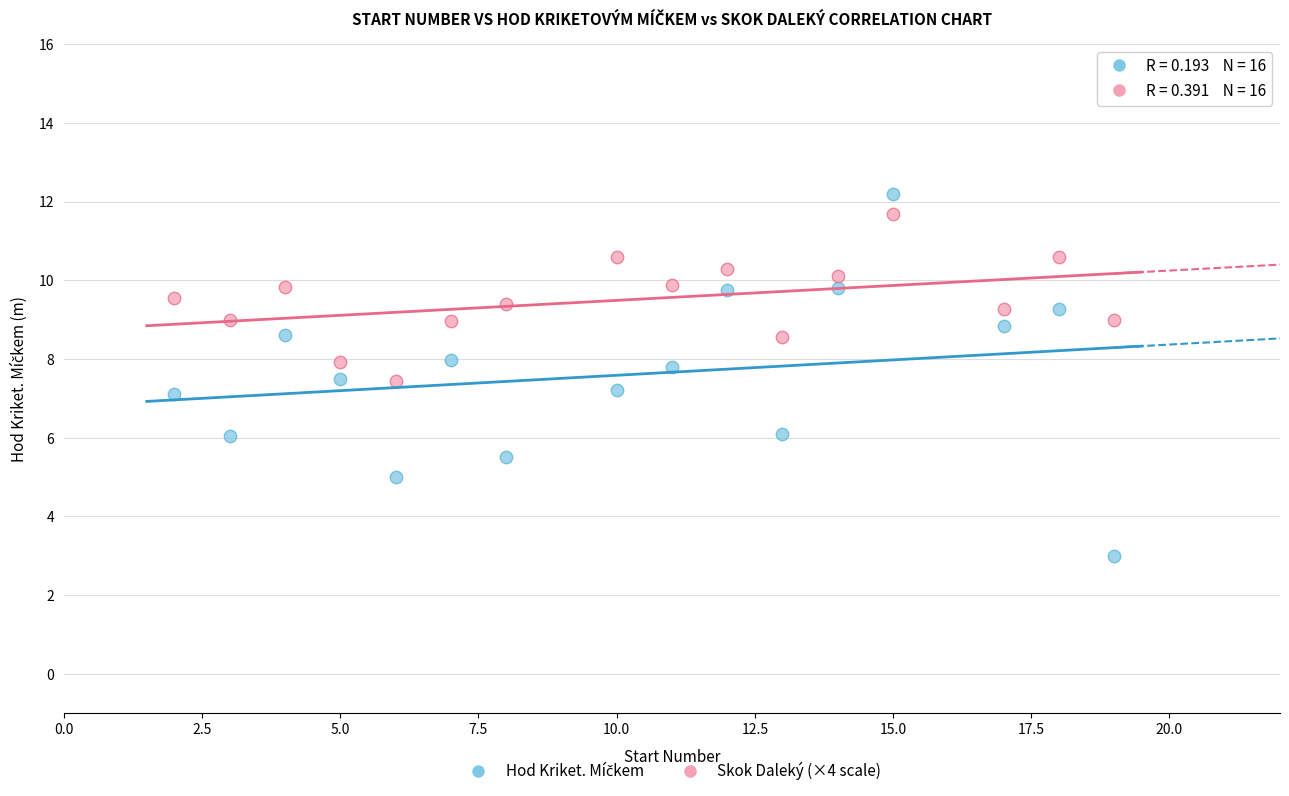

Across all data points, what is the range of X values (max minus min)?

17.0